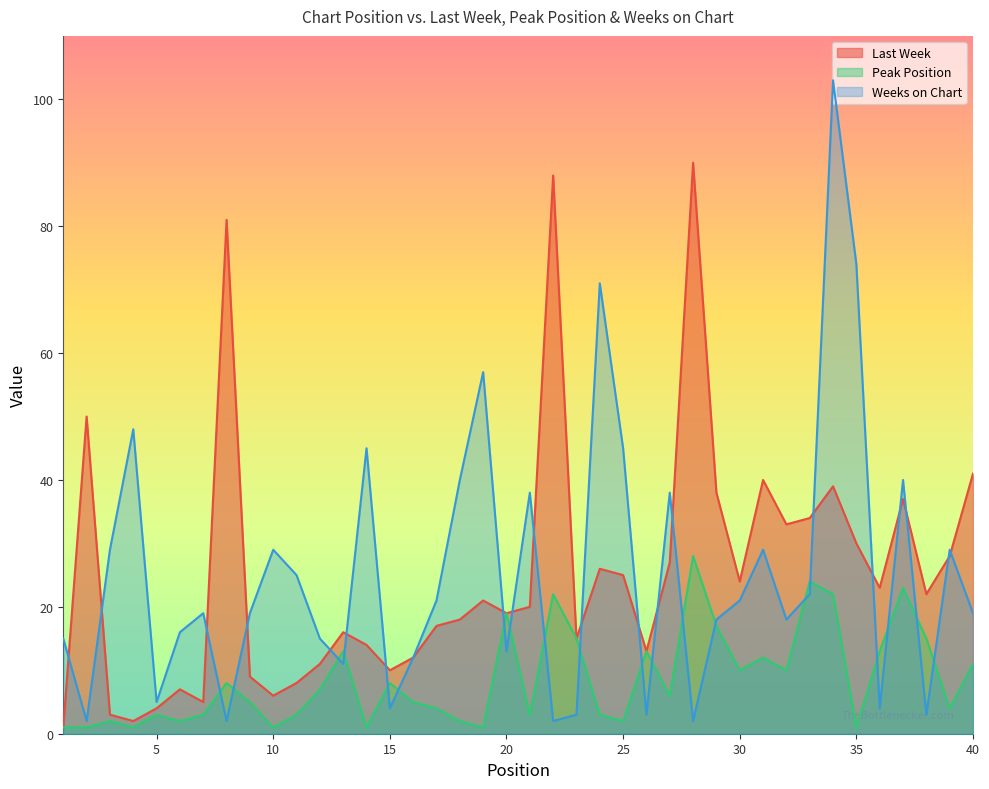

True or false: Weeks on Chart has a value of 3 at 13.

False